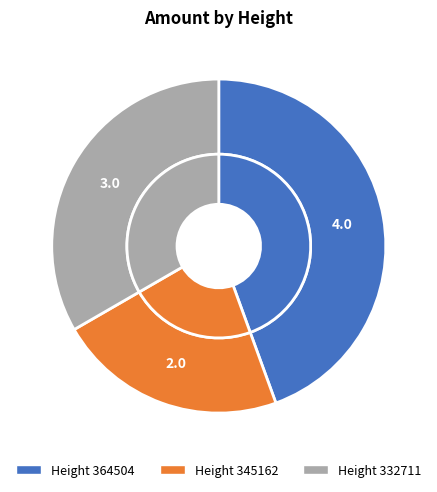

How many segments does this pie chart have?

3